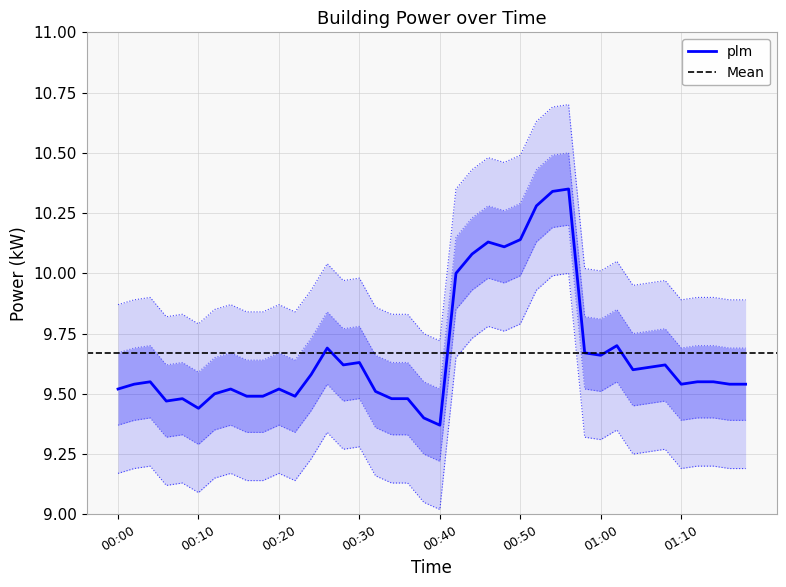

The plm series shows 9.5 at 00:00. True or false?

True